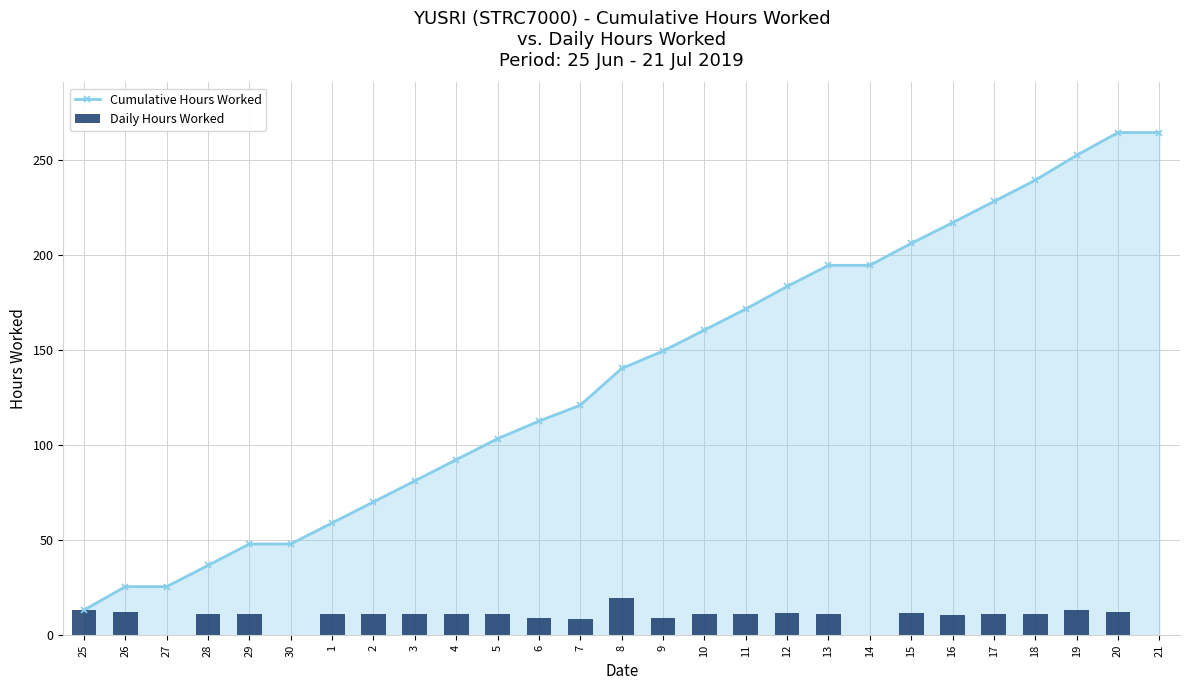

What are all the series names shown in the legend?

Cumulative Hours Worked, Daily Hours Worked